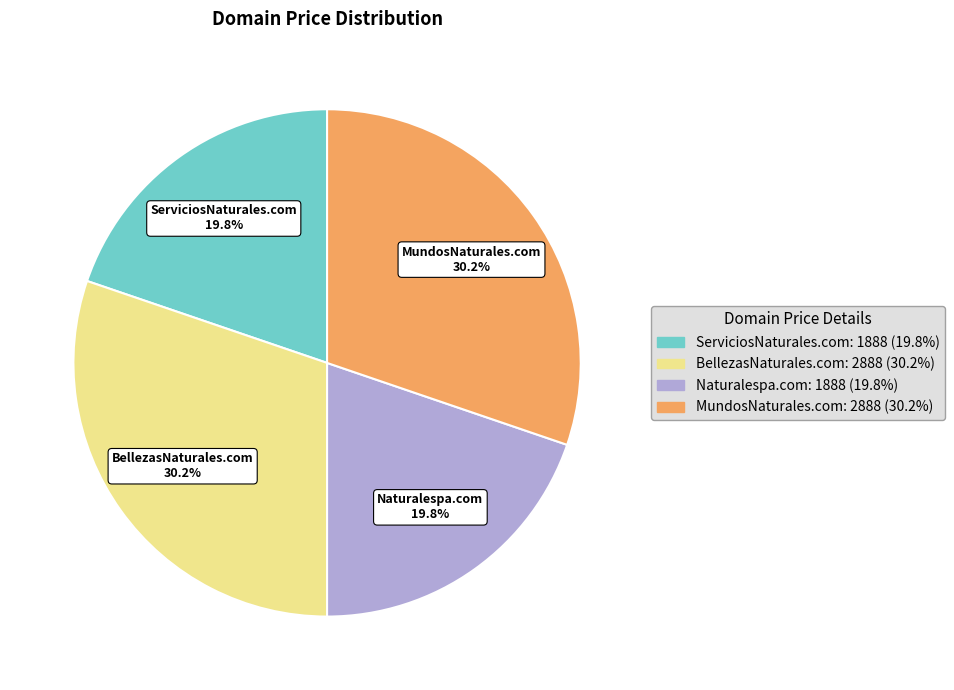

The ServiciosNaturales.com slice represents 20% of the pie. True or false?

True